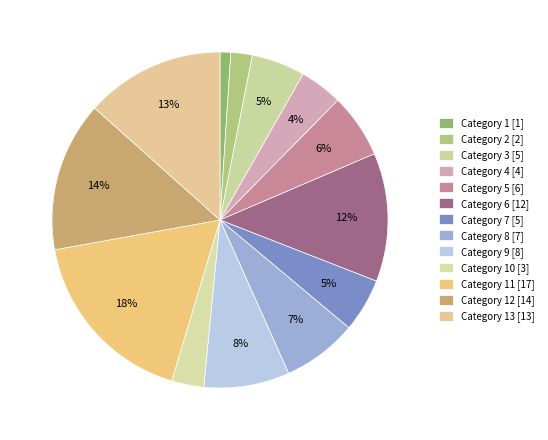

Count the number of slices in the pie.

13